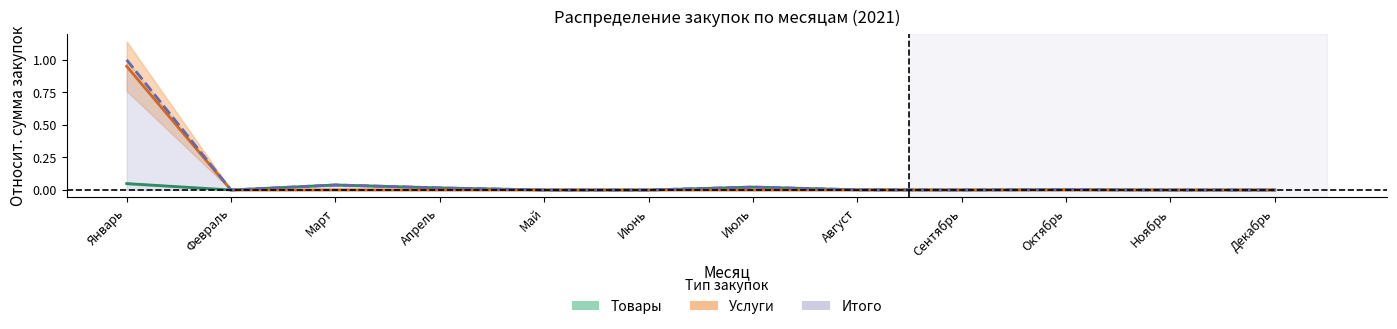

What is the label of the 3rd point from the right?

Октябрь